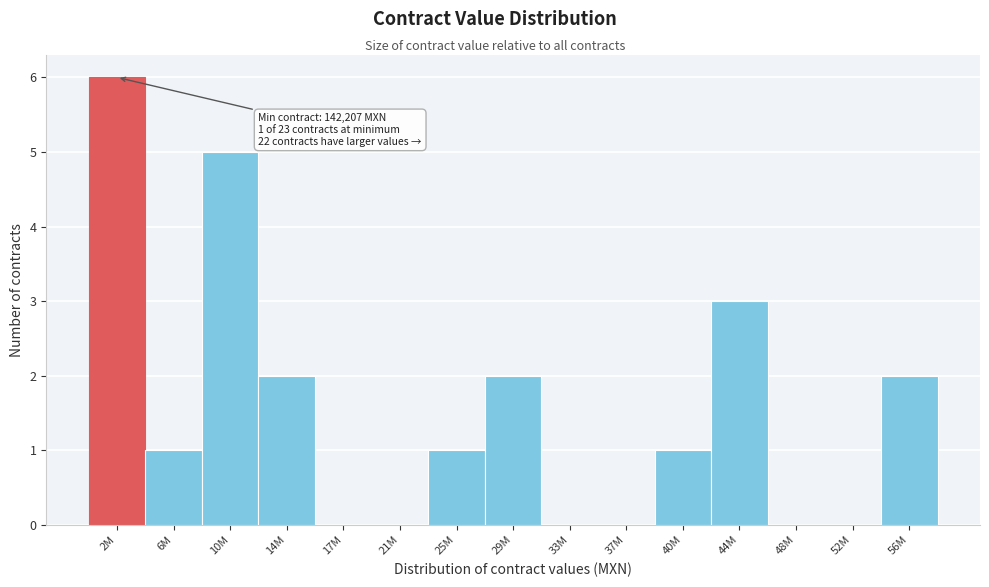

Reading right to left, extract all data points from this chart.

56M=2	52M=0	48M=0	44M=3	40M=1	37M=0	33M=0	29M=2	25M=1	21M=0	17M=0	14M=2	10M=5	6M=1	2M=6